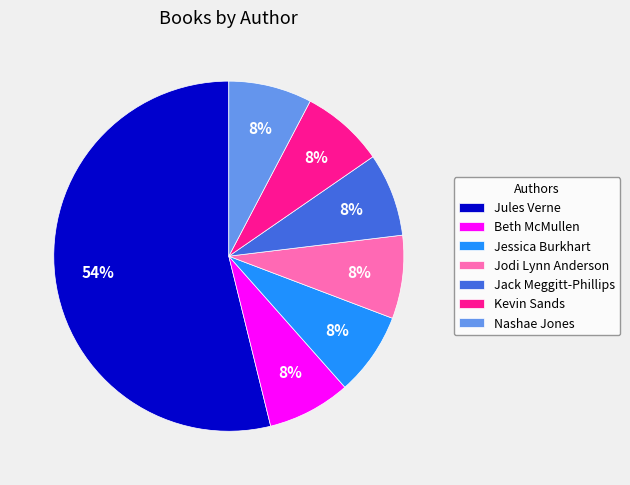

How many slices are in this pie chart?

7